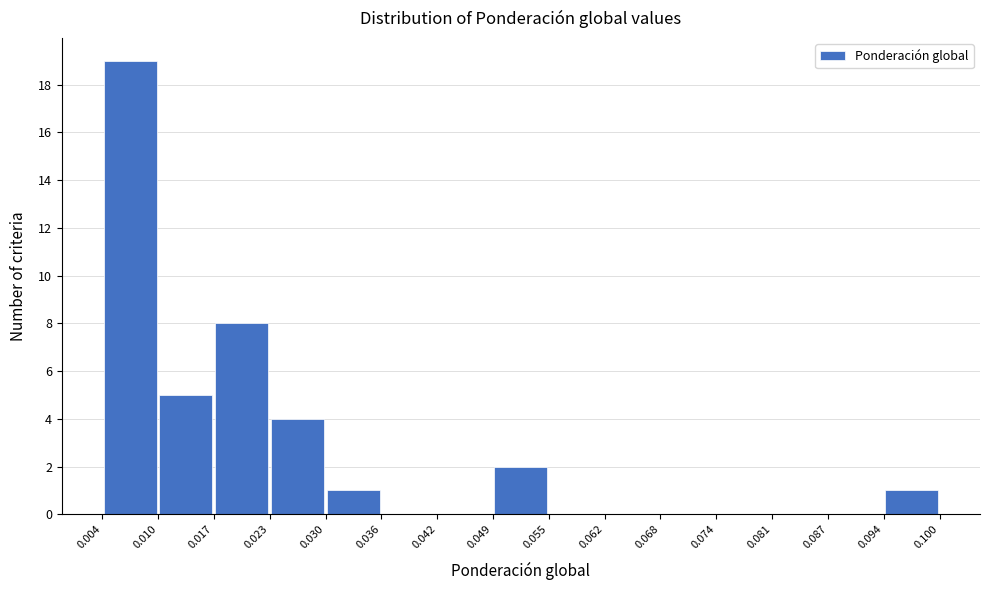

How tall is the bar that spans 0.023 to 0.030 on the x-axis? The values are not printed on the chart, so give them approximately, as read against the axis.

4